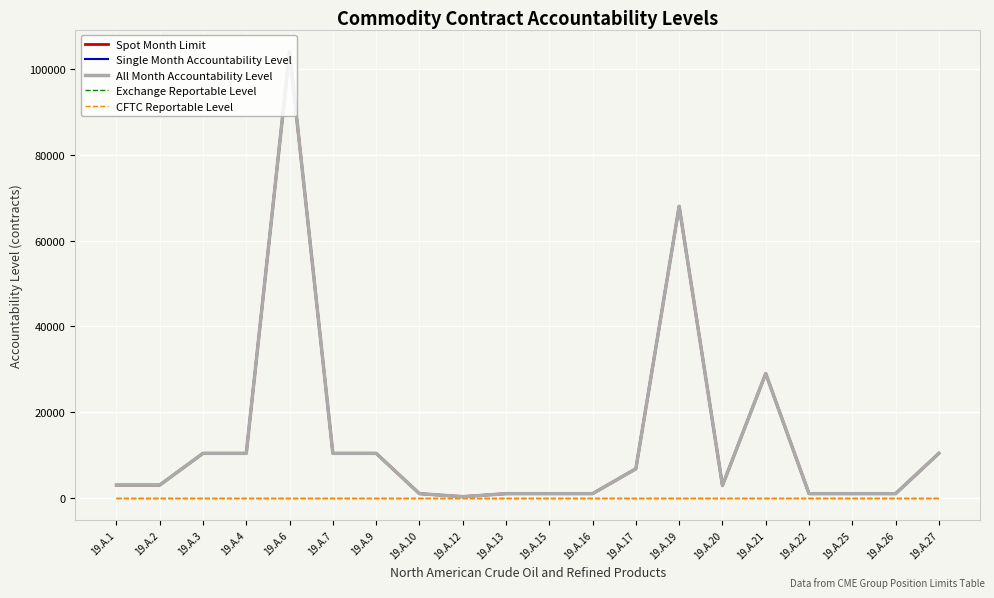

True or false: CFTC Reportable Level and Spot Month Limit cross at least once.

False